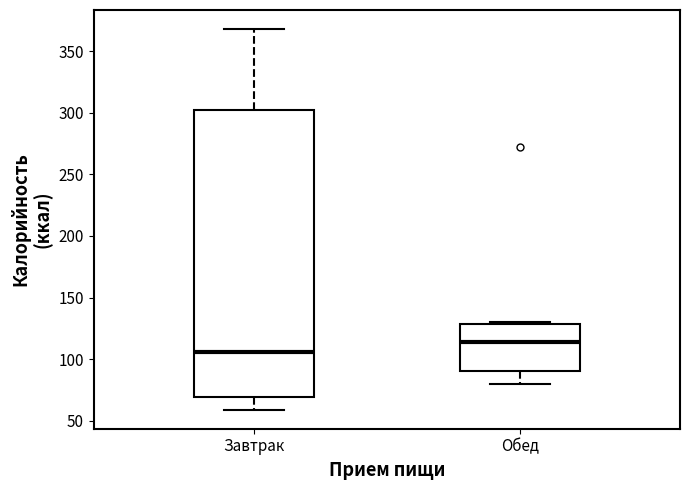

Reading left to right, read every box against the y-axis: the position of its median line, the range the box covers, and the ends of its whiskers. The values are not printed on the chart, so give them approximately, as read against the axis.

Завтрак: median 105, box 70 to 300, whiskers 60 to 370
Обед: median 115, box 90 to 130, whiskers 80 to 130